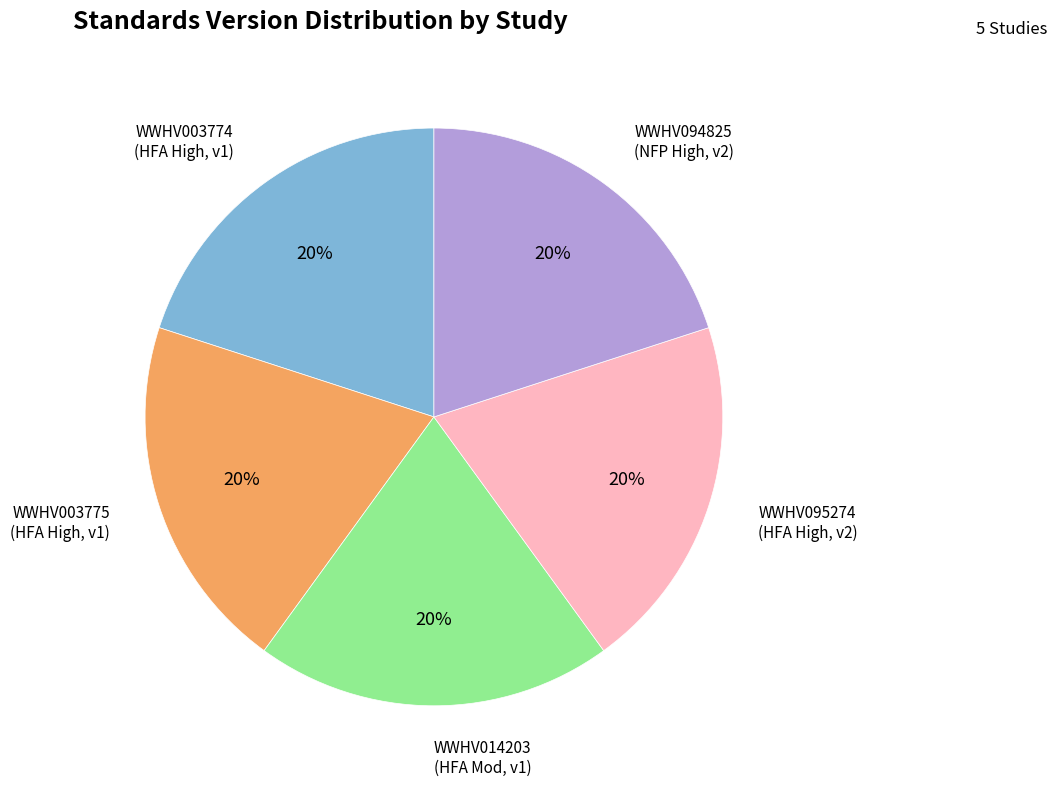

To the nearest percent, what is the average slice percentage?

20%